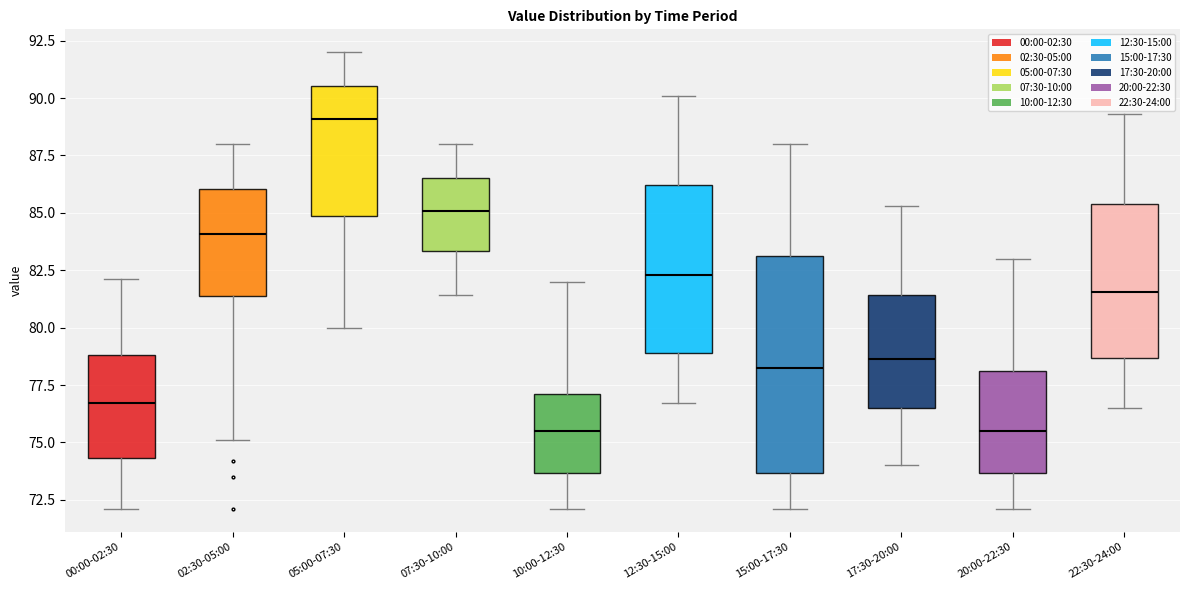

Reading left to right, transcribe this box plot: for each box, give where its median line is, the range the box spans, and where its two whiskers end, as read against the y-axis. The values are not printed on the chart, so give them approximately, as read against the axis.

00:00-02:30: median 76.5, box 74.5 to 79.0, whiskers 72.0 to 82.0
02:30-05:00: median 84.0, box 81.5 to 86.0, whiskers 75.0 to 88.0
05:00-07:30: median 89.0, box 85.0 to 90.5, whiskers 80.0 to 92.0
07:30-10:00: median 85.0, box 83.5 to 86.5, whiskers 81.5 to 88.0
10:00-12:30: median 75.5, box 73.5 to 77.0, whiskers 72.0 to 82.0
12:30-15:00: median 82.5, box 79.0 to 86.0, whiskers 76.5 to 90.0
15:00-17:30: median 78.5, box 73.5 to 83.0, whiskers 72.0 to 88.0
17:30-20:00: median 78.5, box 76.5 to 81.5, whiskers 74.0 to 85.5
20:00-22:30: median 75.5, box 73.5 to 78.0, whiskers 72.0 to 83.0
22:30-24:00: median 81.5, box 78.5 to 85.5, whiskers 76.5 to 89.5